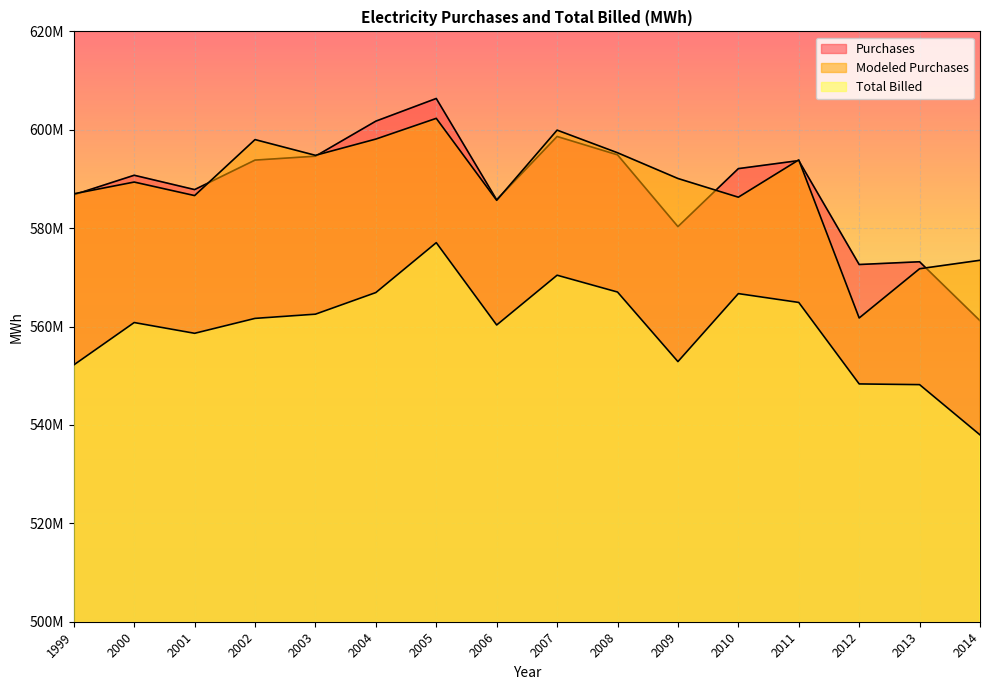

What is the total value across all series at 2012?

1682699103.7